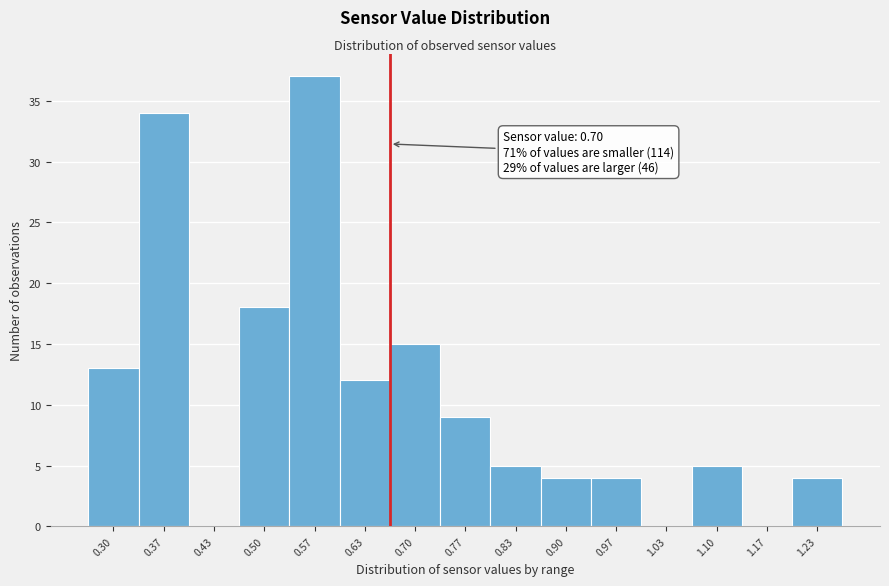

Reading left to right, extract all data points from this chart.

0.30=13	0.37=34	0.43=0	0.50=18	0.57=37	0.63=12	0.70=15	0.77=9	0.83=5	0.90=4	0.97=4	1.03=0	1.10=5	1.17=0	1.23=4